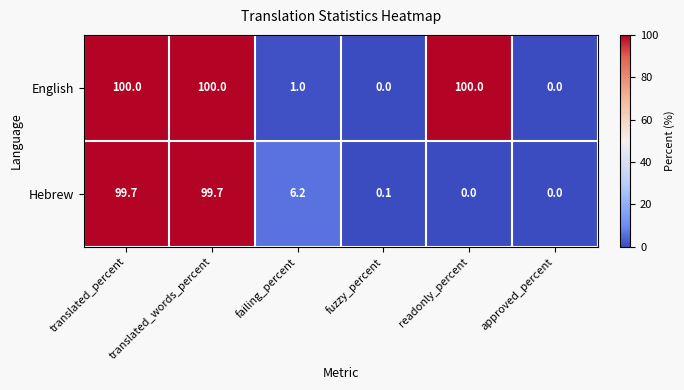

Which series has the widest spread of values?

English